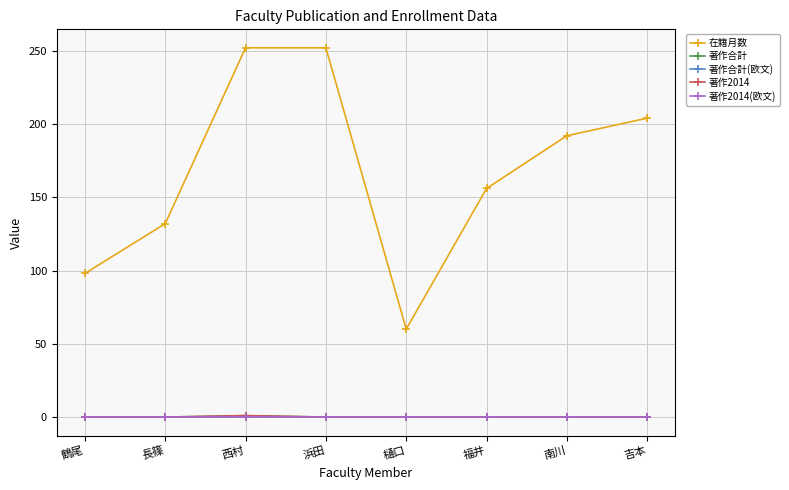

What is the difference between the maximum and second lowest values in the 著作合計 series?

1